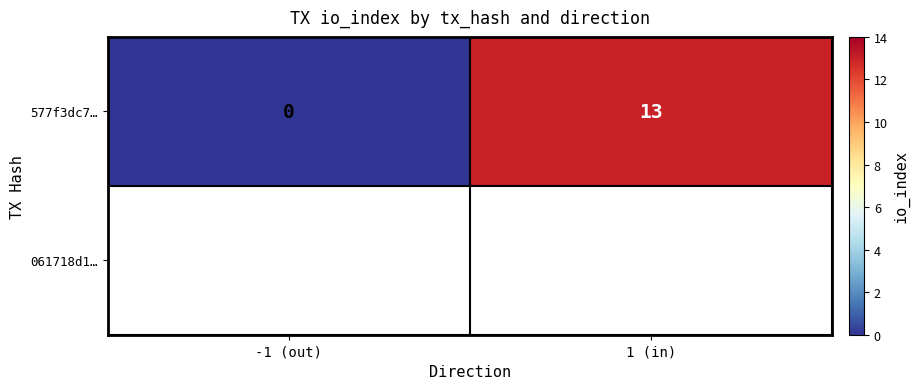

Reading right to left, extract all data points from this chart.

1 (in)=13	-1 (out)=0